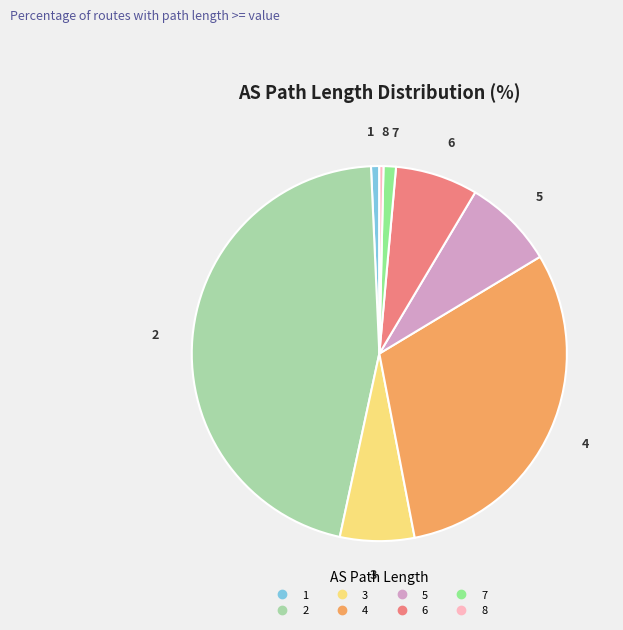

Is the sum of 6 and 7 greater than half?

No